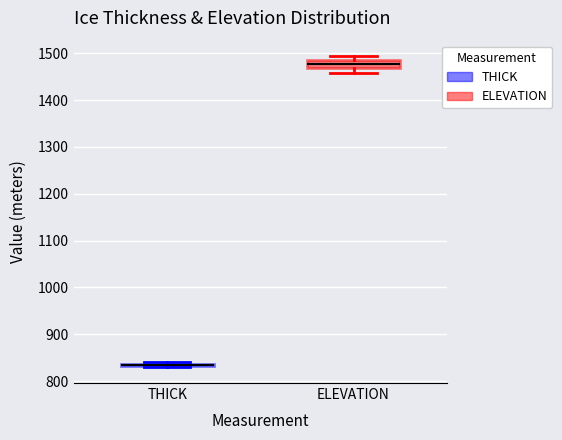

Where does the median line of the box for ELEVATION sit on the y-axis? The values are not printed on the chart, so give them approximately, as read against the axis.

1480